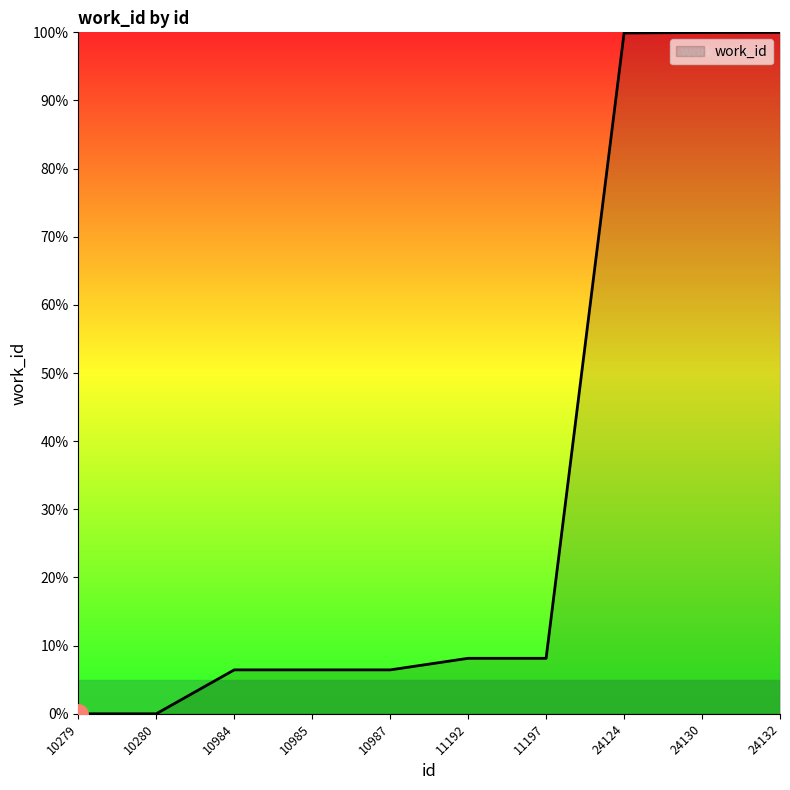

What is the greatest value displayed?

100.0